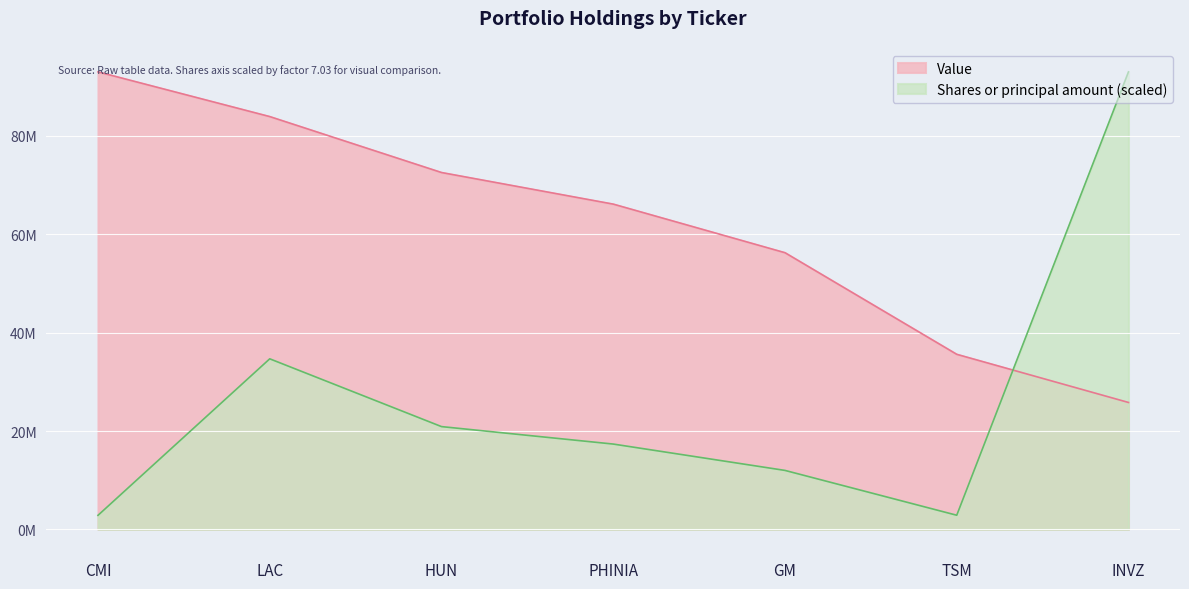

List the labels in order of Value value, smallest first.

INVZ, TSM, GM, PHINIA, HUN, LAC, CMI